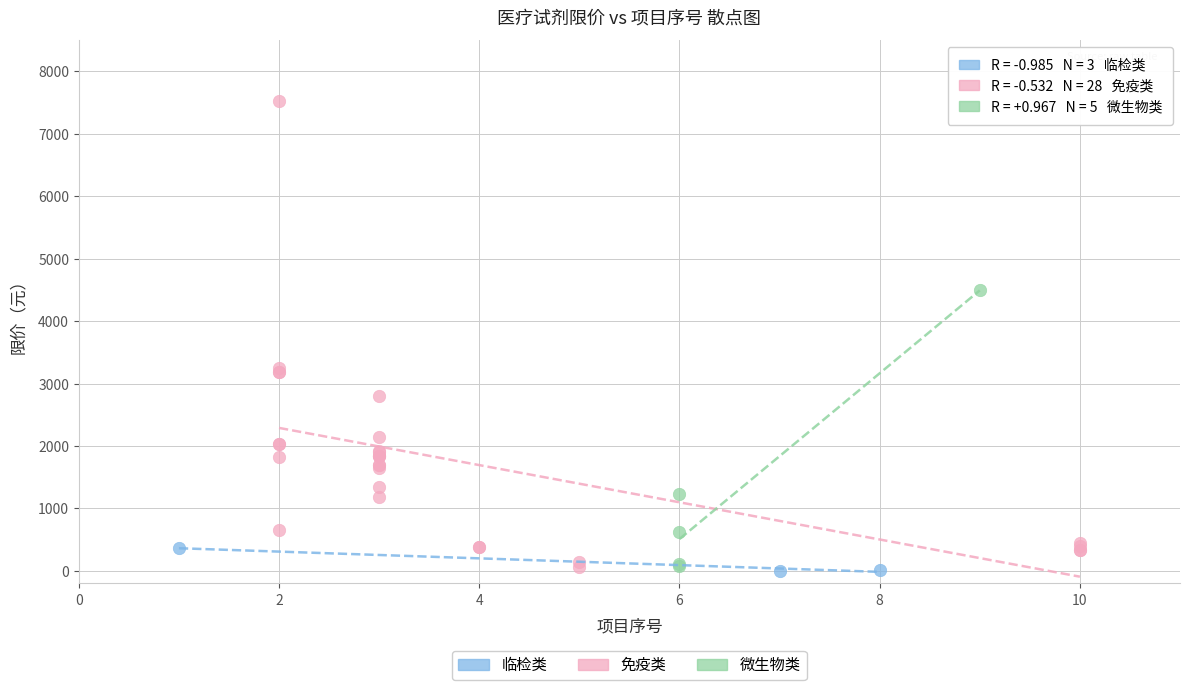

Which series reaches the maximum Y coordinate?

免疫类